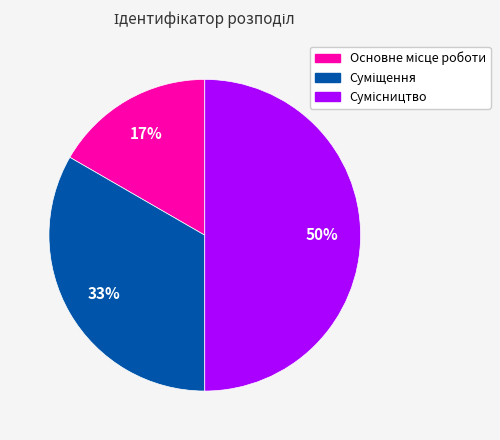

To the nearest percent, what is the average slice percentage?

33%